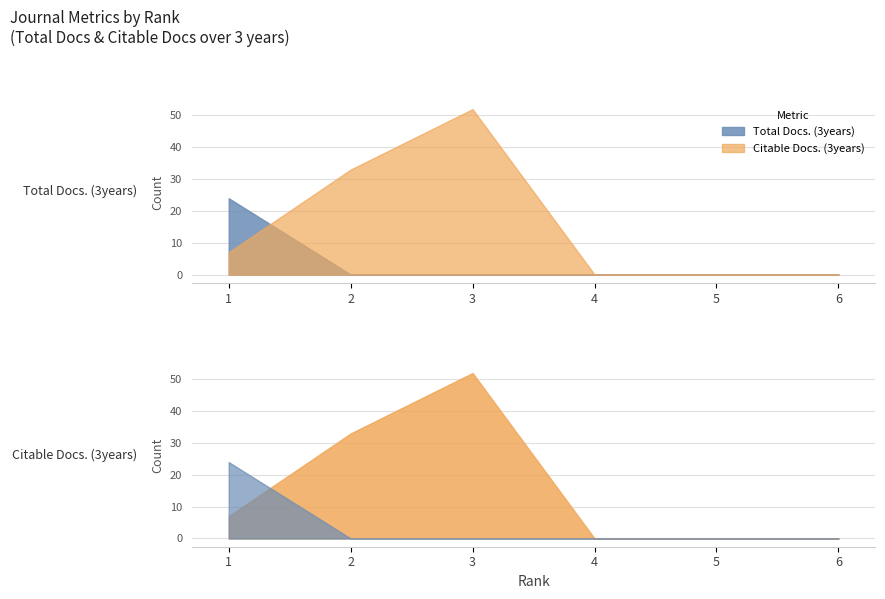

Which series has the largest total across all categories?

Citable Docs. (3years)